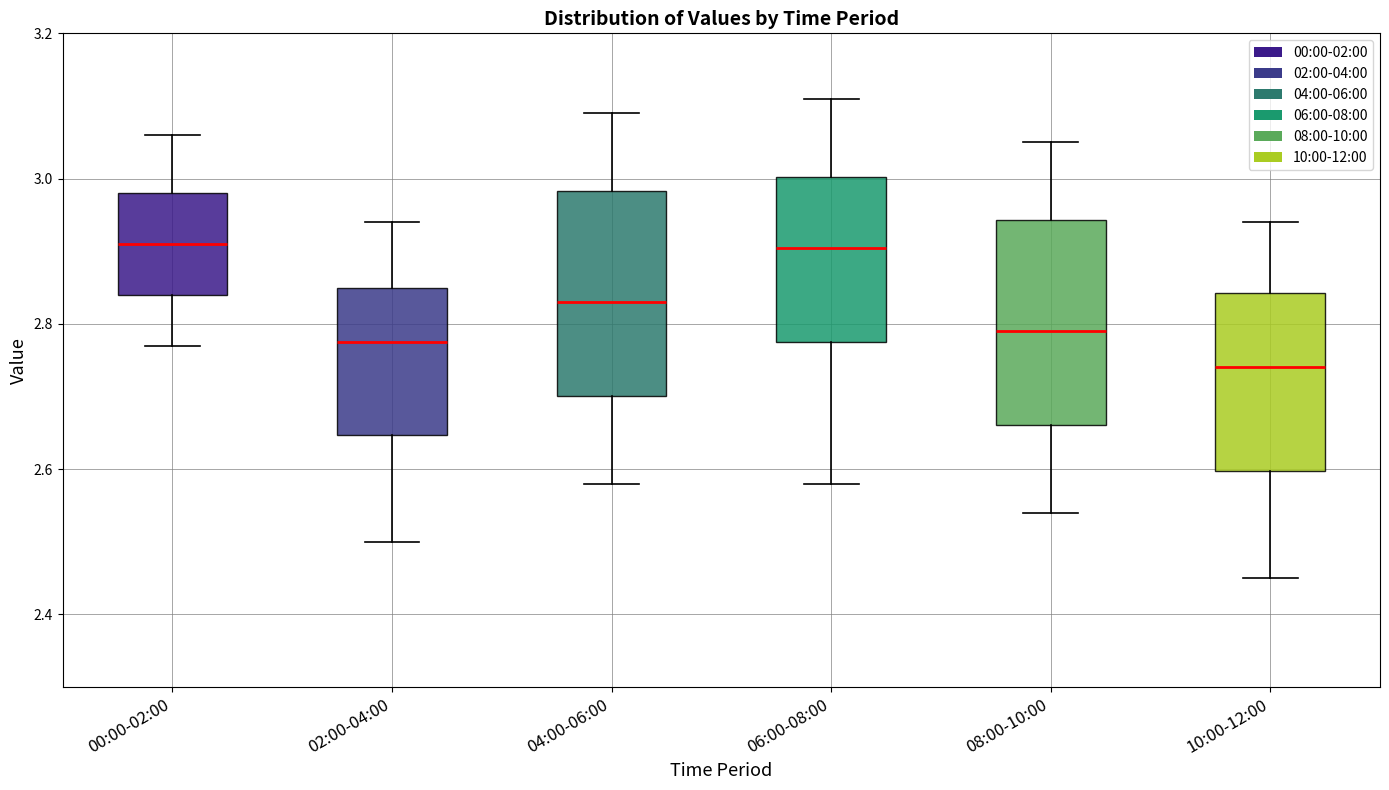

Reading left to right, transcribe this box plot: for each box, give where its median line is, the range the box spans, and where its two whiskers end, as read against the y-axis. The values are not printed on the chart, so give them approximately, as read against the axis.

00:00-02:00: median 2.92, box 2.84 to 2.98, whiskers 2.78 to 3.06
02:00-04:00: median 2.78, box 2.64 to 2.86, whiskers 2.50 to 2.94
04:00-06:00: median 2.84, box 2.70 to 2.98, whiskers 2.58 to 3.10
06:00-08:00: median 2.90, box 2.78 to 3.00, whiskers 2.58 to 3.12
08:00-10:00: median 2.80, box 2.66 to 2.94, whiskers 2.54 to 3.06
10:00-12:00: median 2.74, box 2.60 to 2.84, whiskers 2.46 to 2.94